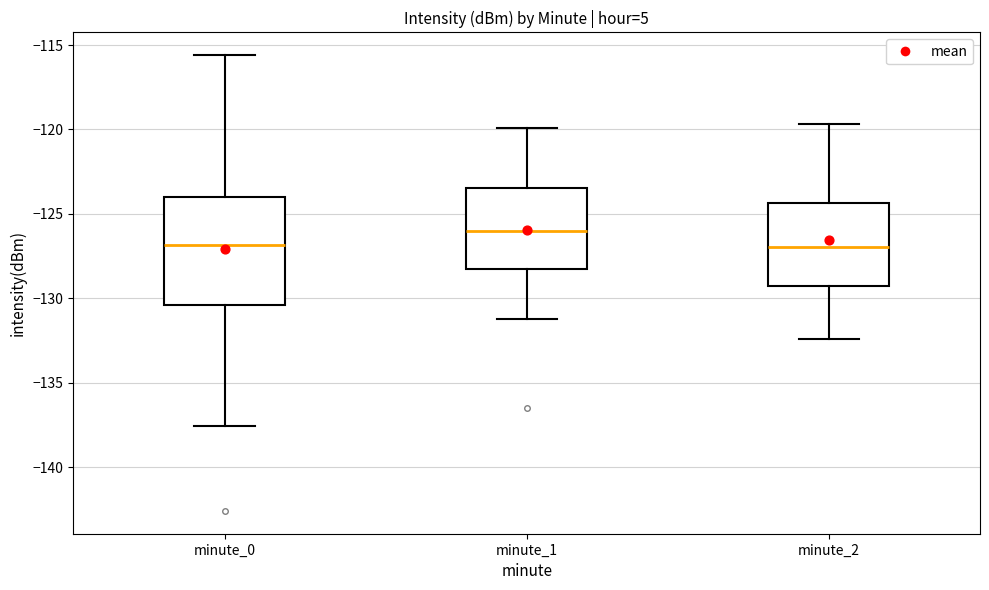

Where does the median line of the box for minute_0 sit on the y-axis? The values are not printed on the chart, so give them approximately, as read against the axis.

-127.0